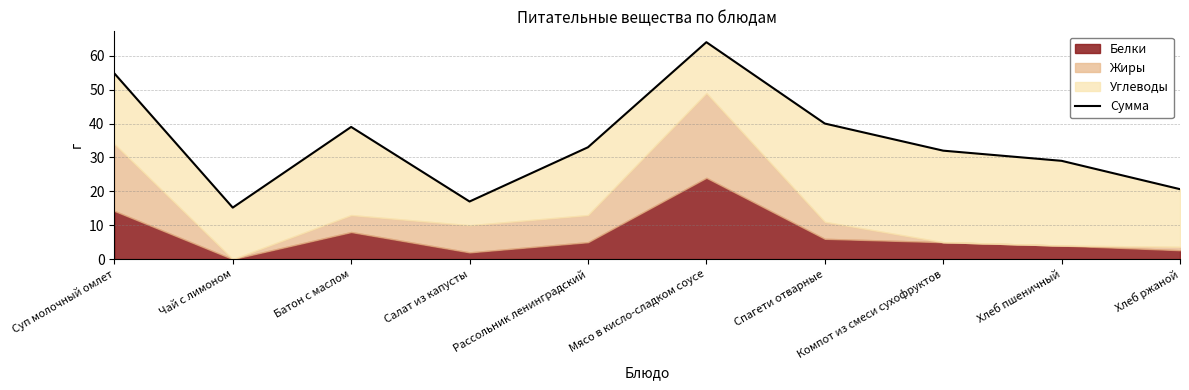

True or false: the data has more than 1 interior local peaks.

True